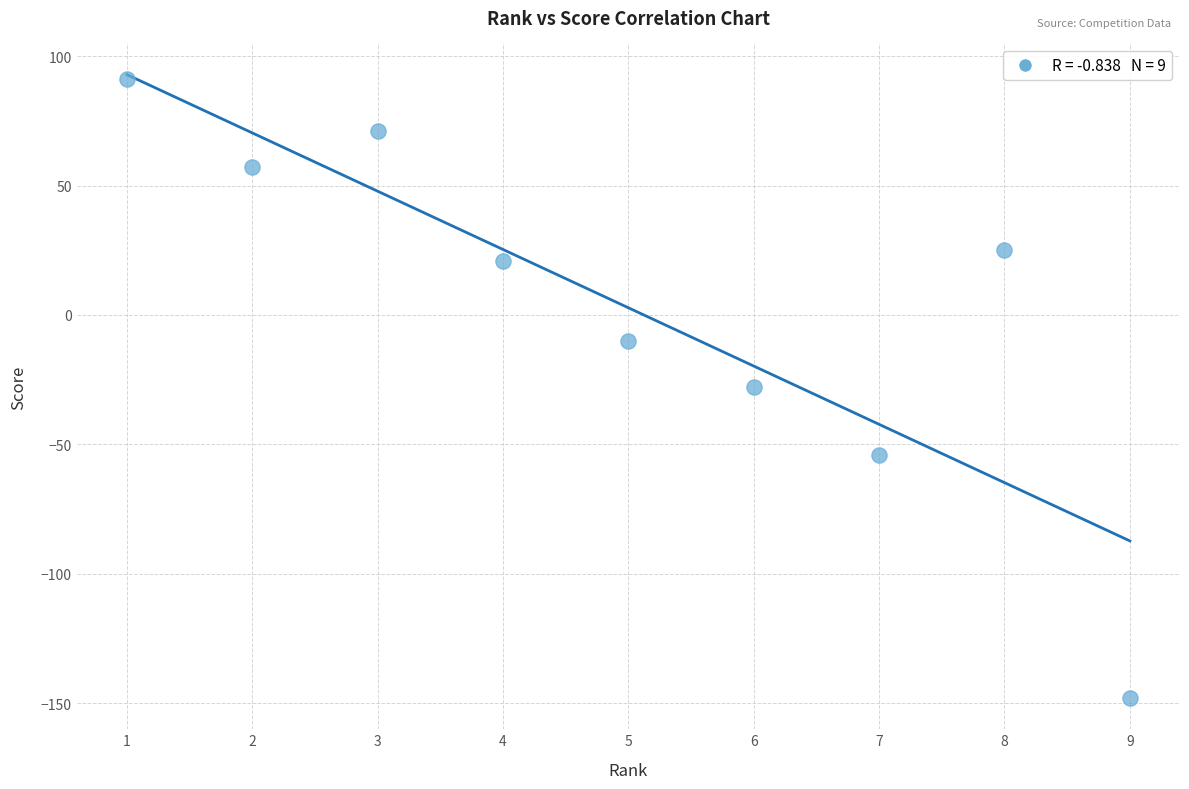

What is the range of X values (max minus min)?

8